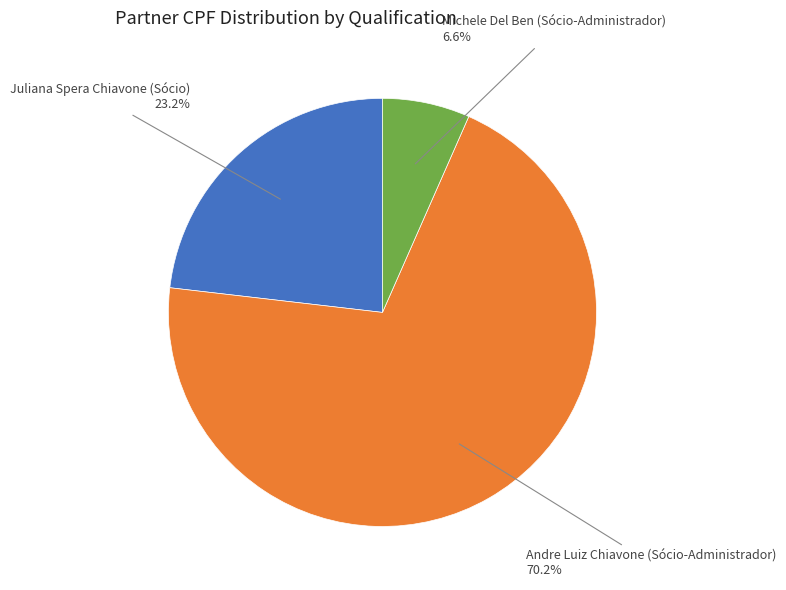

How many slices are in this pie chart?

3